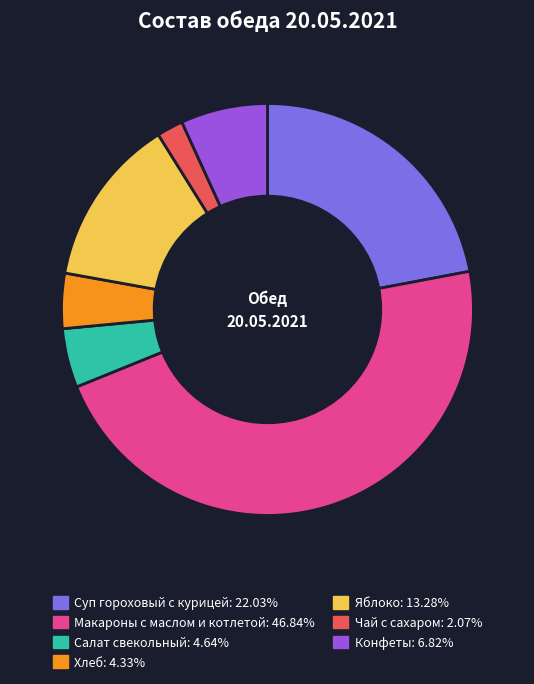

Which category has the smallest portion of the pie?

Чай с сахаром